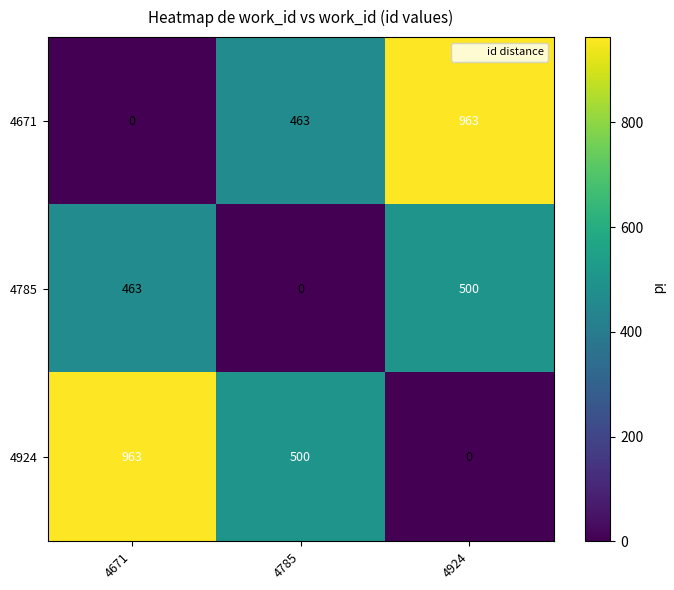

Reading left to right, what are all the values shown in this chart?

4671: 4671=0	4785=463	4924=963
4785: 4671=463	4785=0	4924=500
4924: 4671=963	4785=500	4924=0